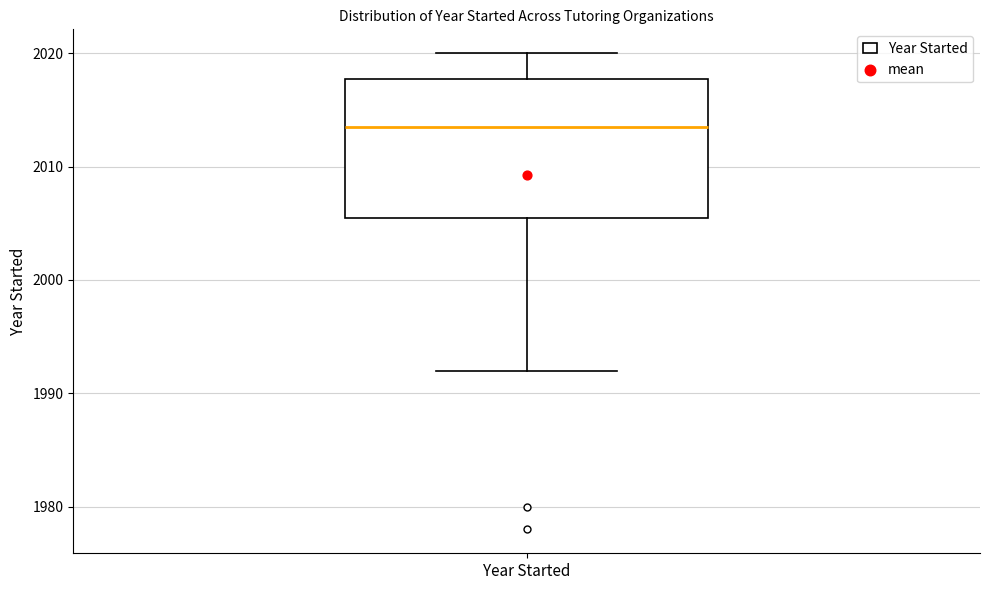

Where does the lower whisker of the box for Year Started end on the y-axis? The values are not printed on the chart, so give them approximately, as read against the axis.

1992